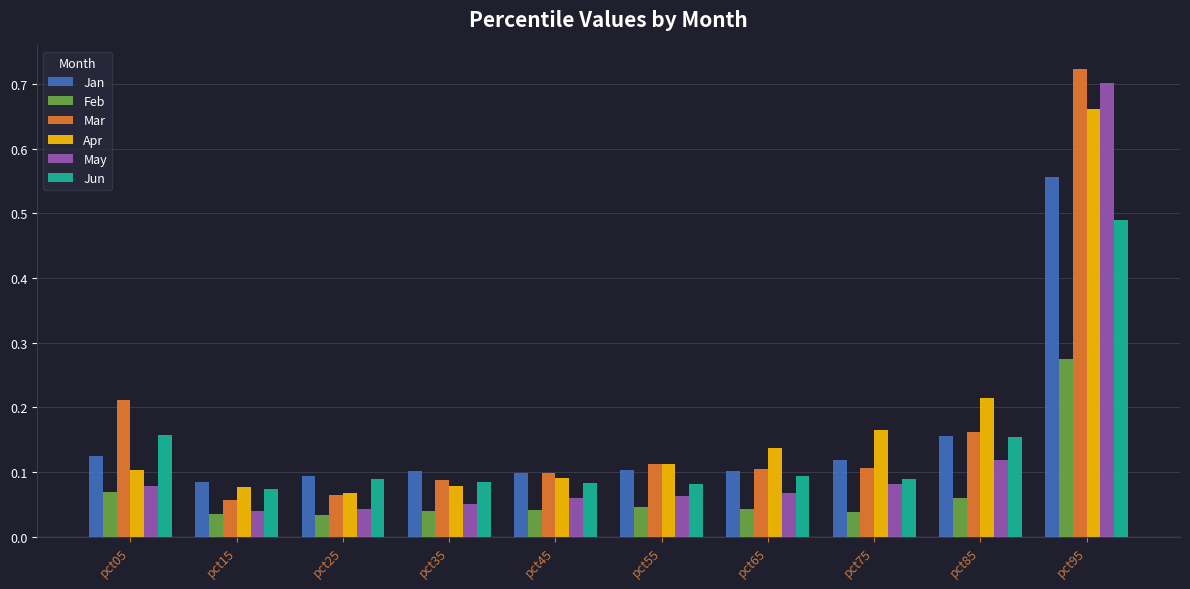

Which series changed the most between pct05 and pct75?

Mar